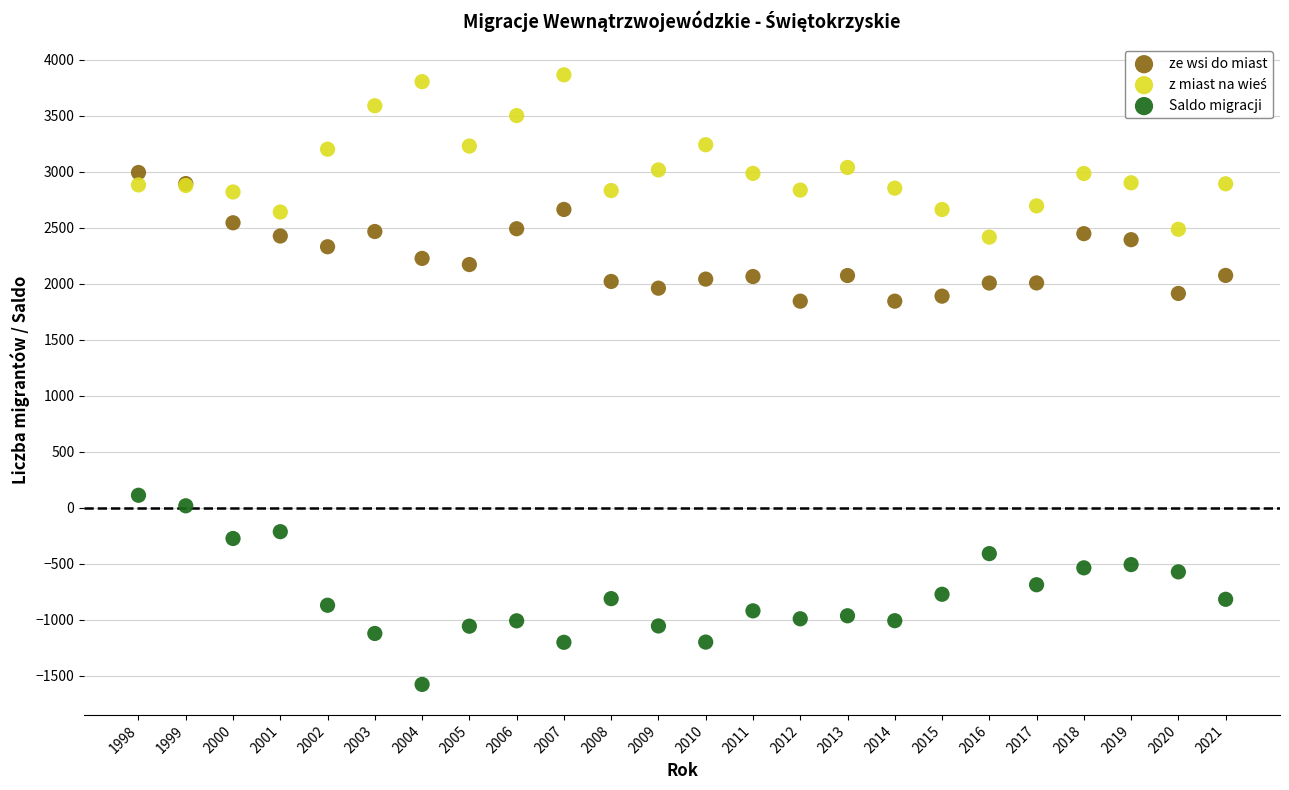

Which series contains the lowest Y value?

Saldo migracji